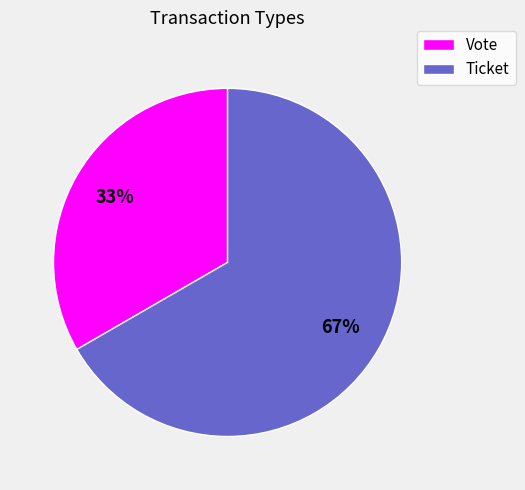

How many slices are in this pie chart?

2